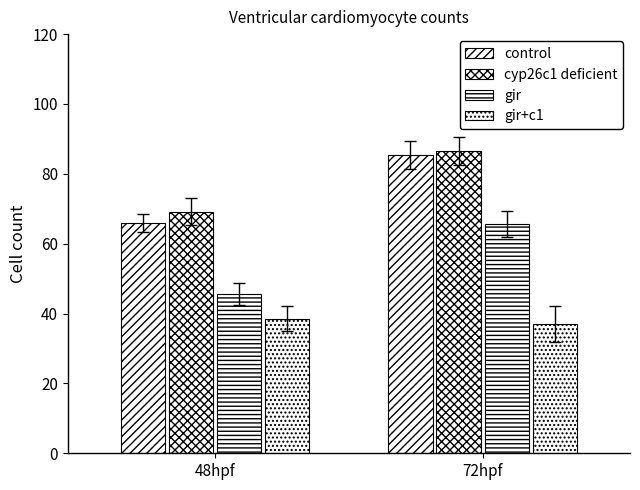

Is the value of gir at 48hpf greater than the value of cyp26c1 deficient at 48hpf?

No